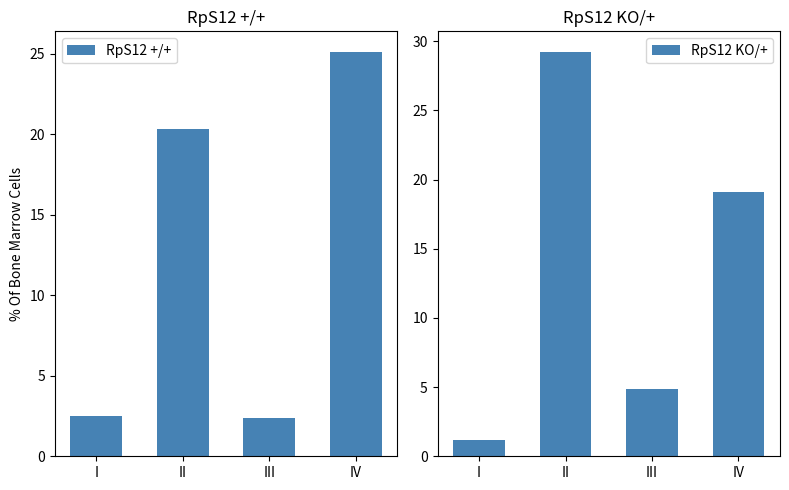

Read the RpS12 +/+ value at II.

20.4